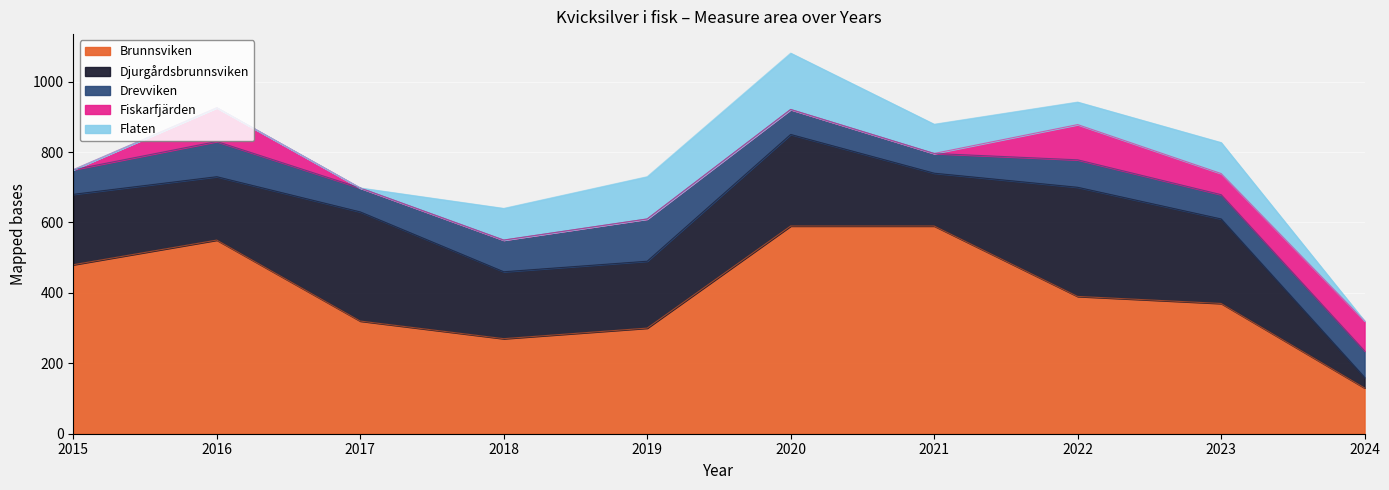

What is the difference between the maximum and second lowest values in the Djurgårdsbrunnsviken series?

160